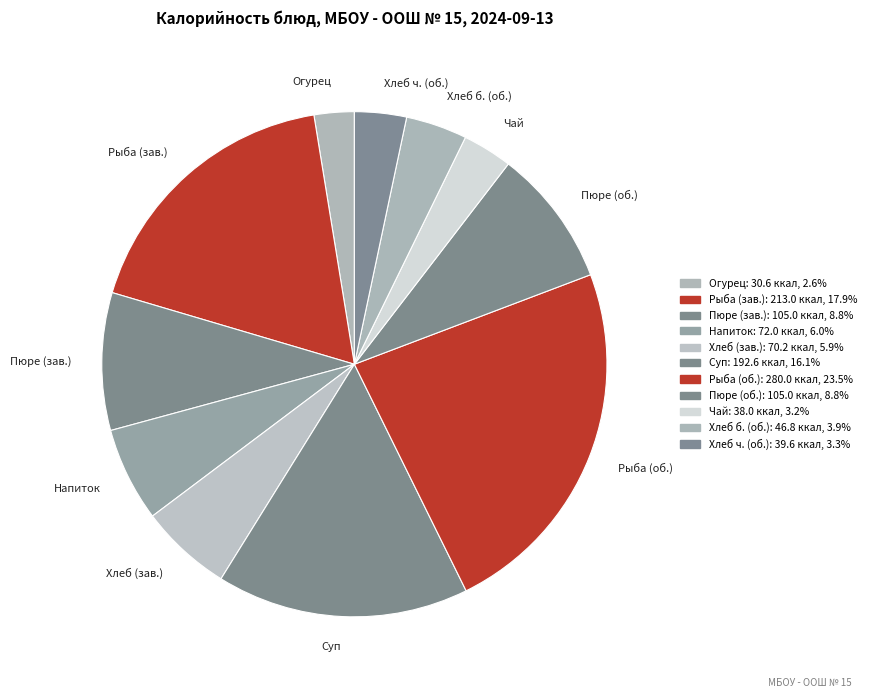

Which slice is the smallest?

Огурец